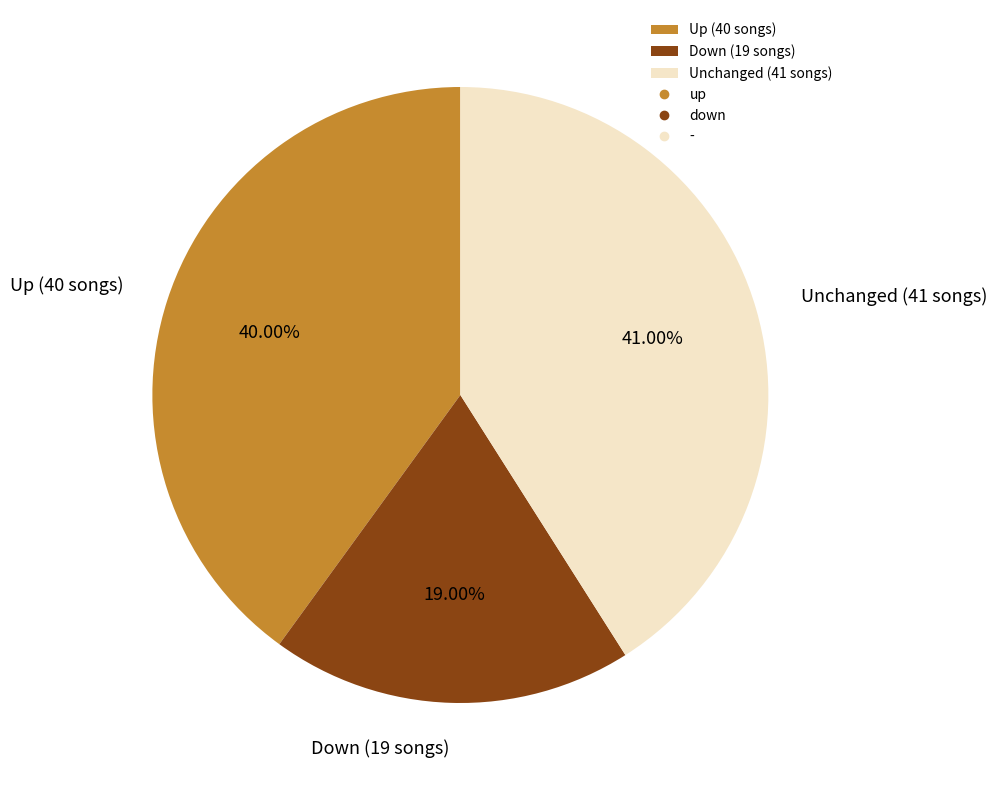

What is the ratio of the value at Up (40 songs) to the value at Unchanged (41 songs)?

1.0